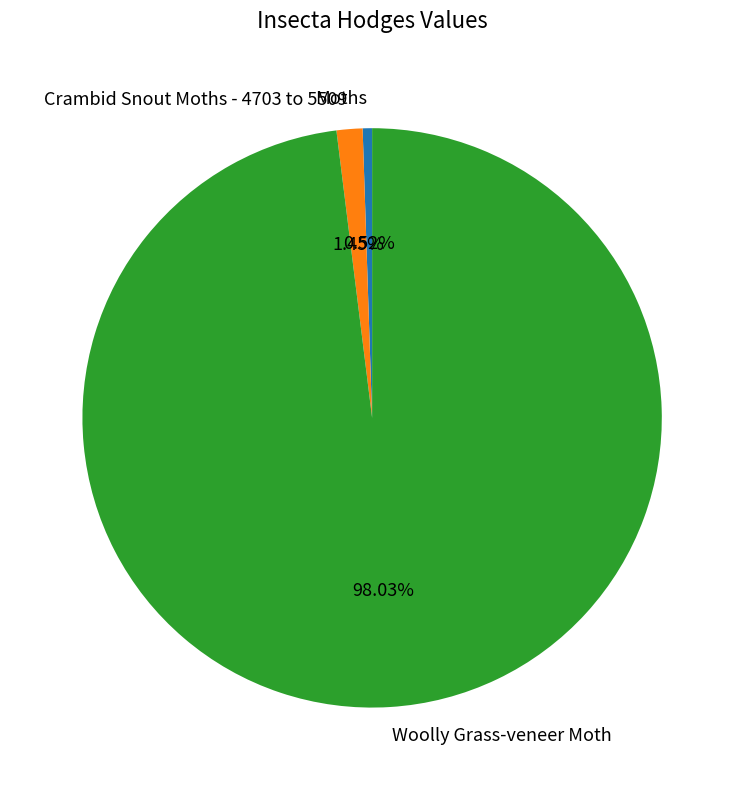

Count the number of slices in the pie.

3